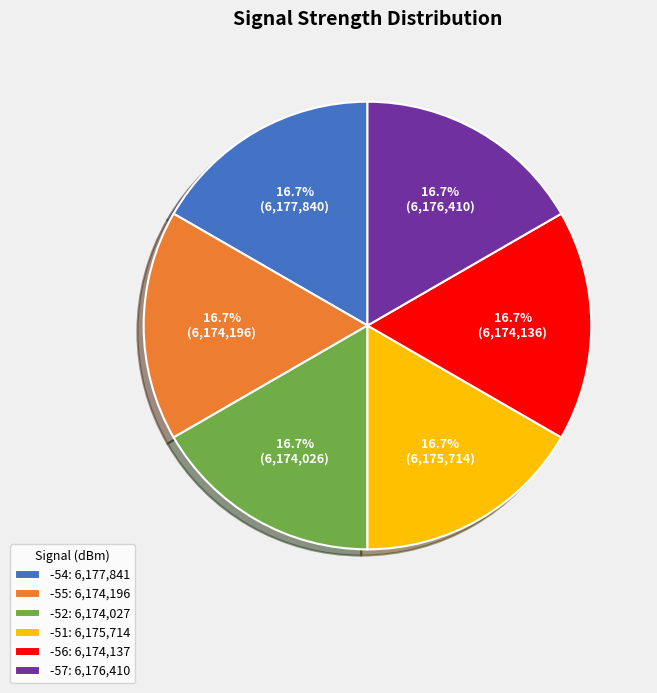

Do -52: 6,174,027 and -55: 6,174,196 together represent more than half of the pie?

No